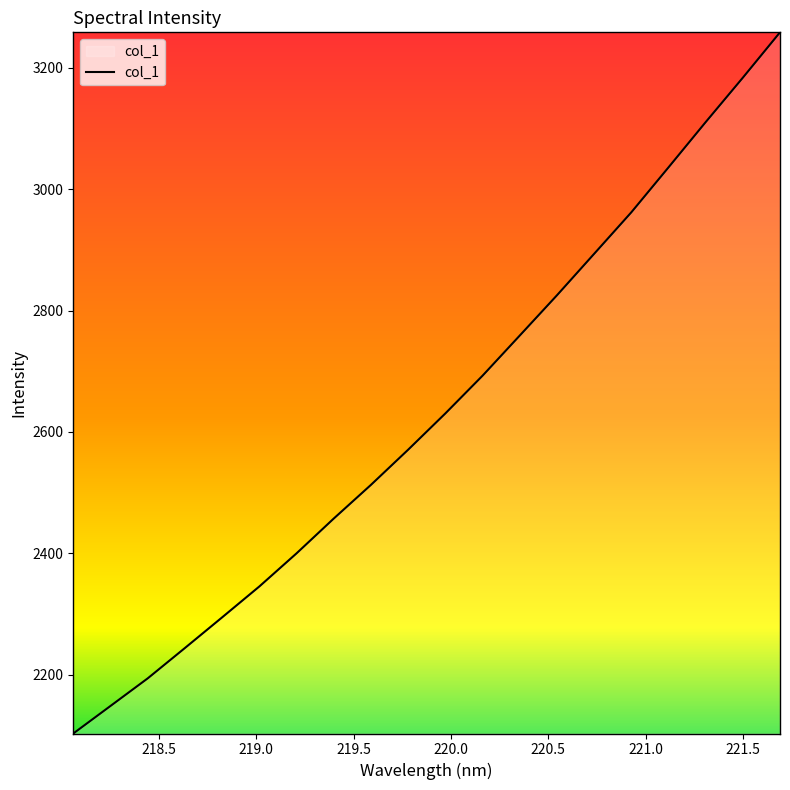

Count the number of categories in the chart.

20